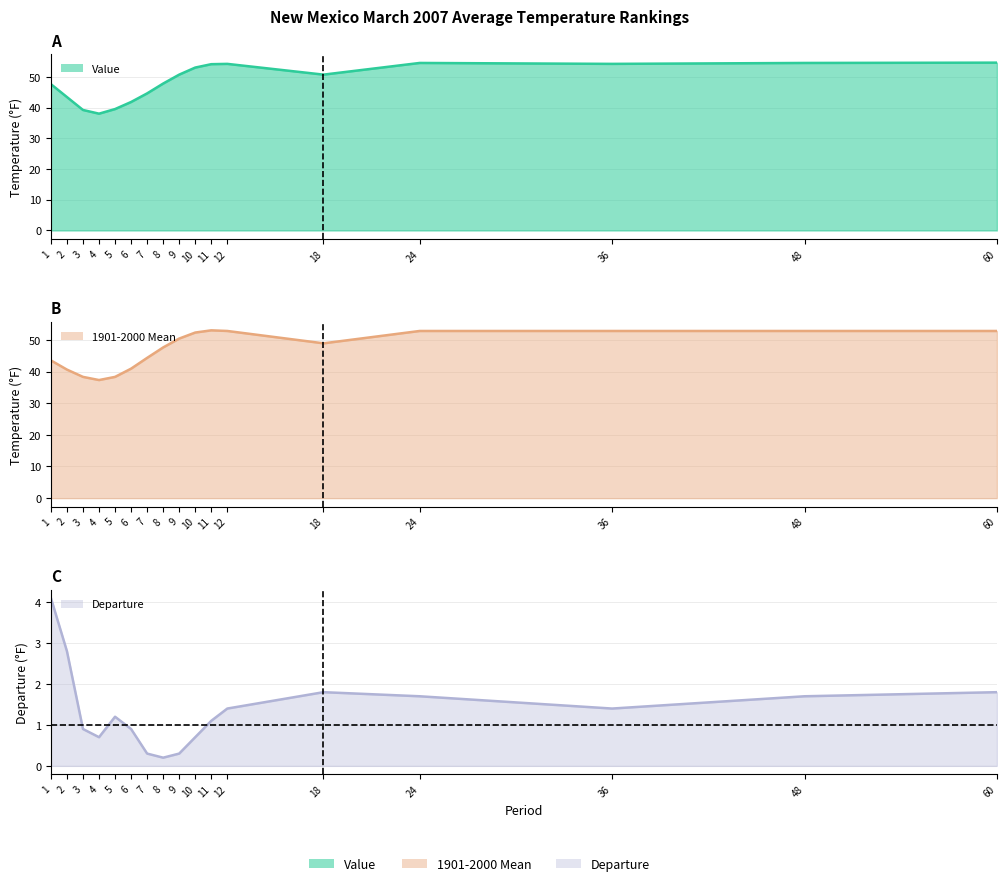

Rank the series at 2 from highest to lowest value.

Value, 1901-2000 Mean, Departure